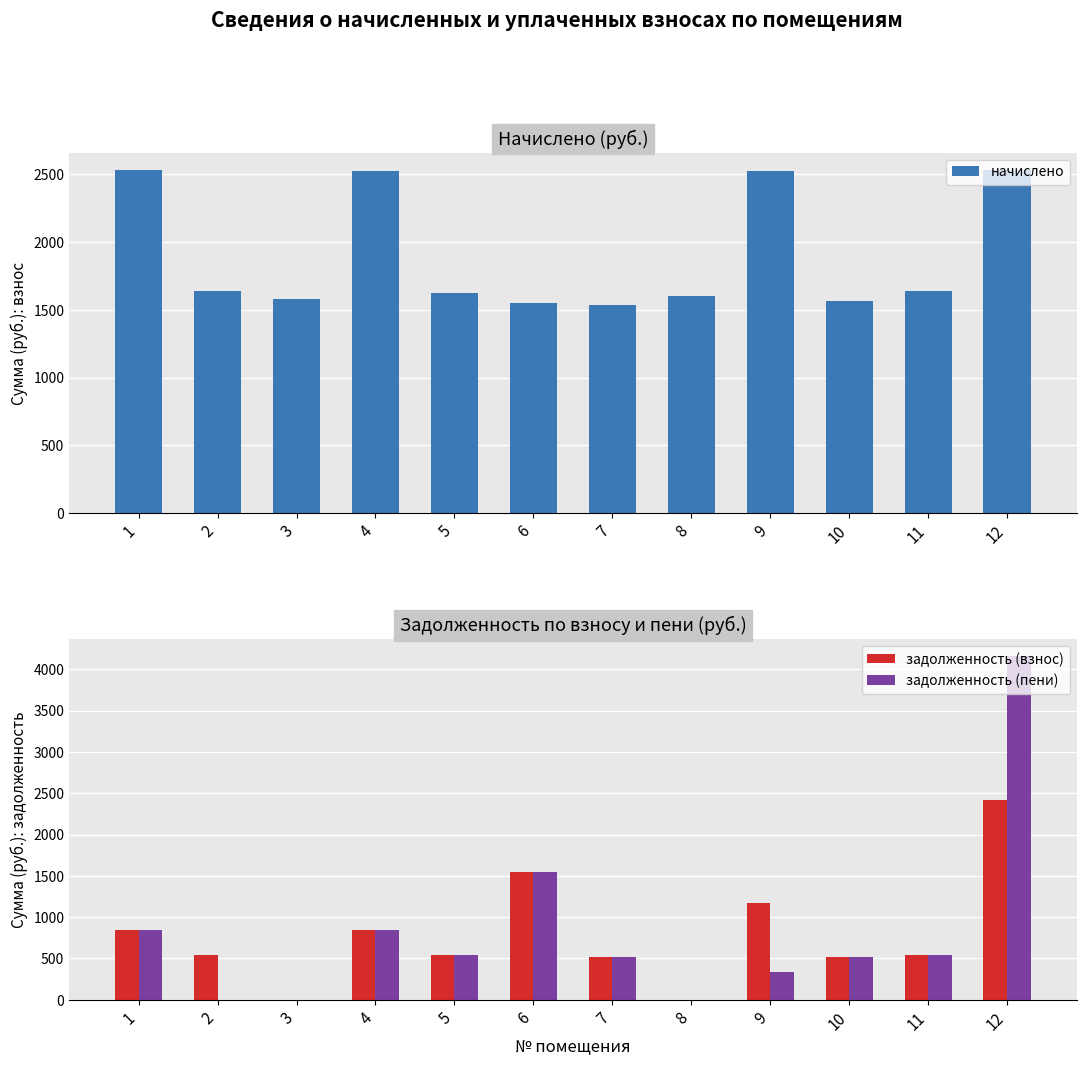

Which label corresponds to the largest value in the chart?

12